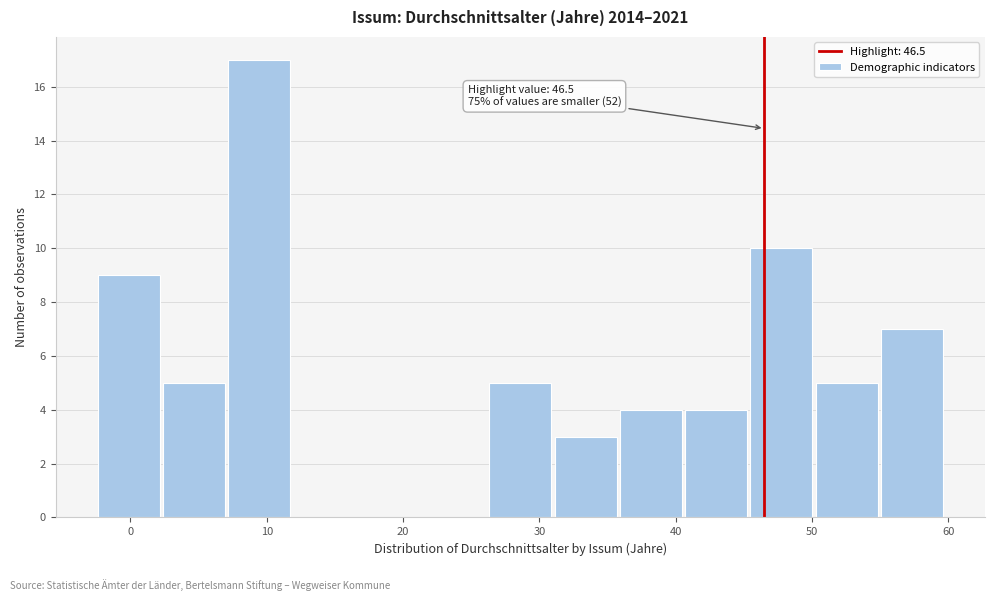

Which range on the x-axis has the tallest bar?

7 to 12